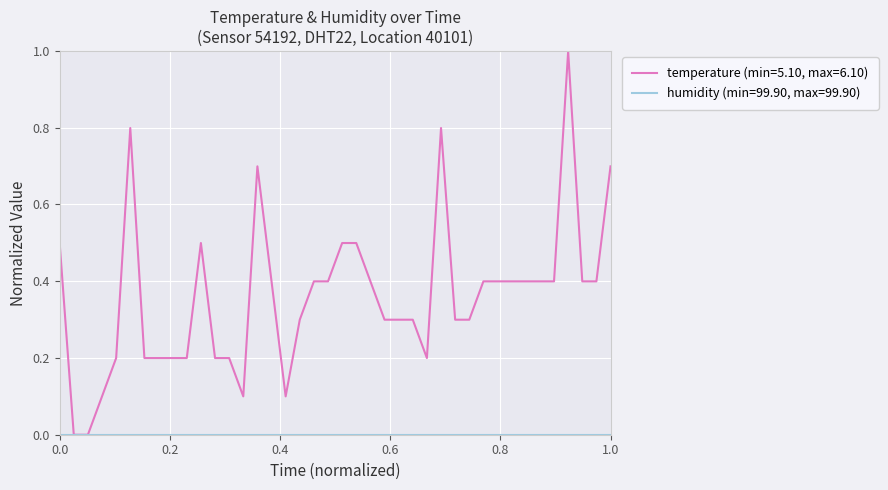

What is the greatest value displayed?

1.0